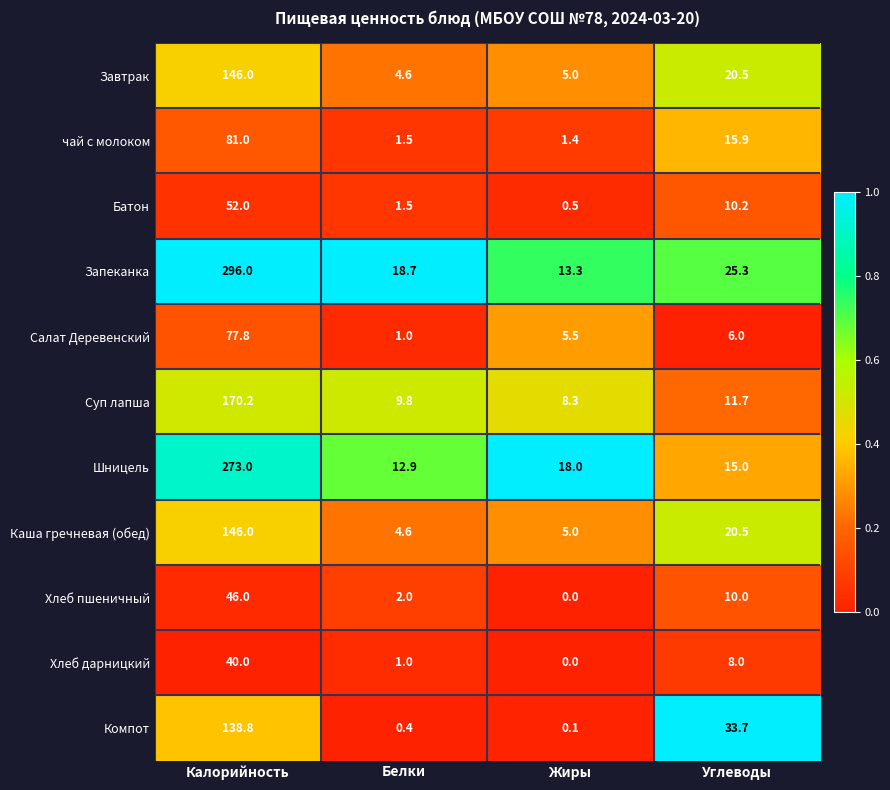

What is the sum of all Суп лапша values?

200.0